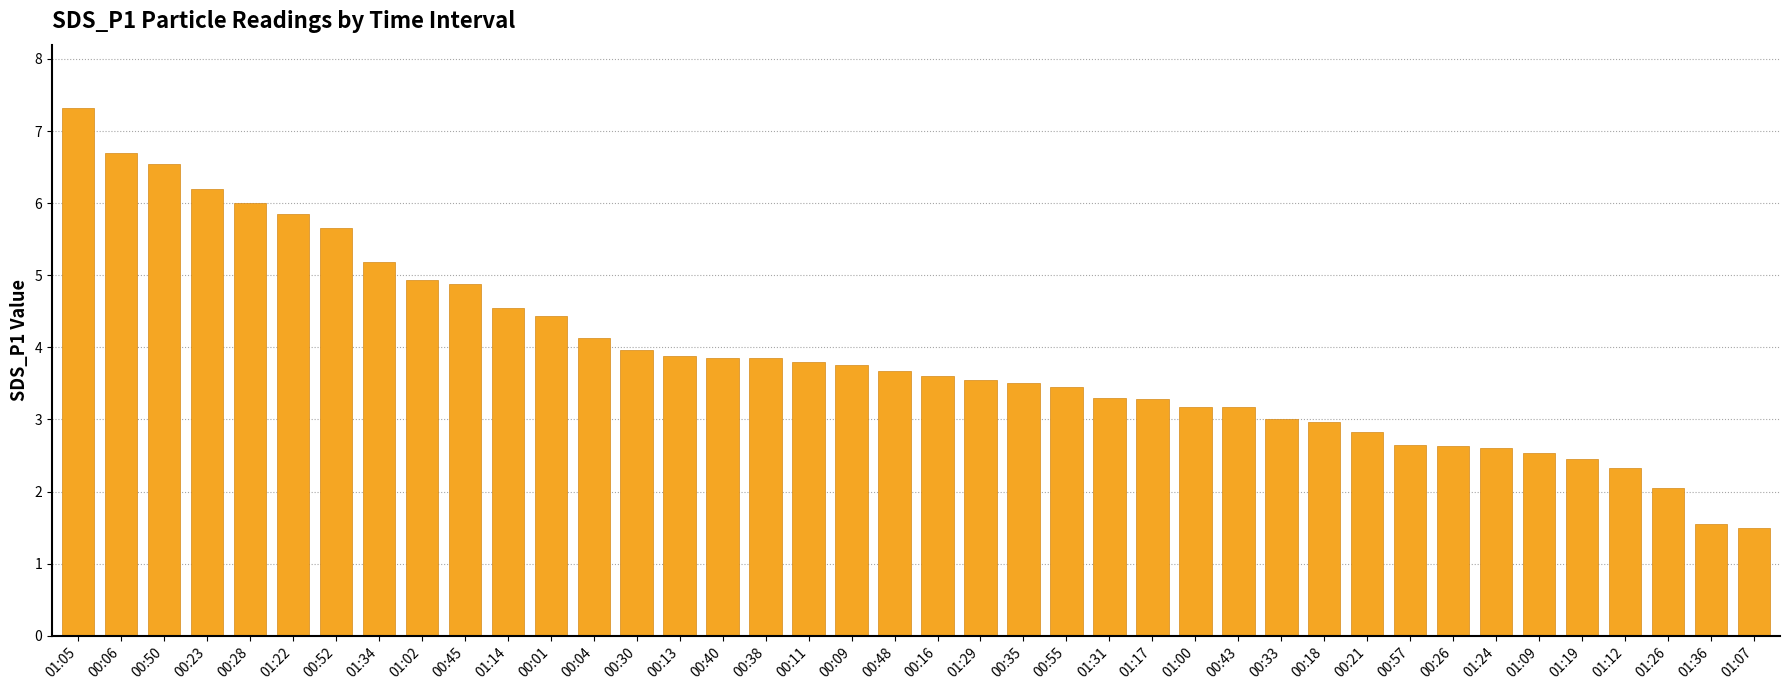

What is the greatest value displayed?

7.3